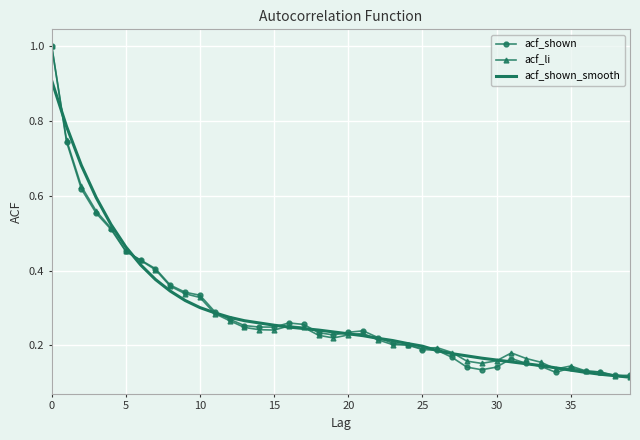

What is the maximum value for acf_shown?

1.0